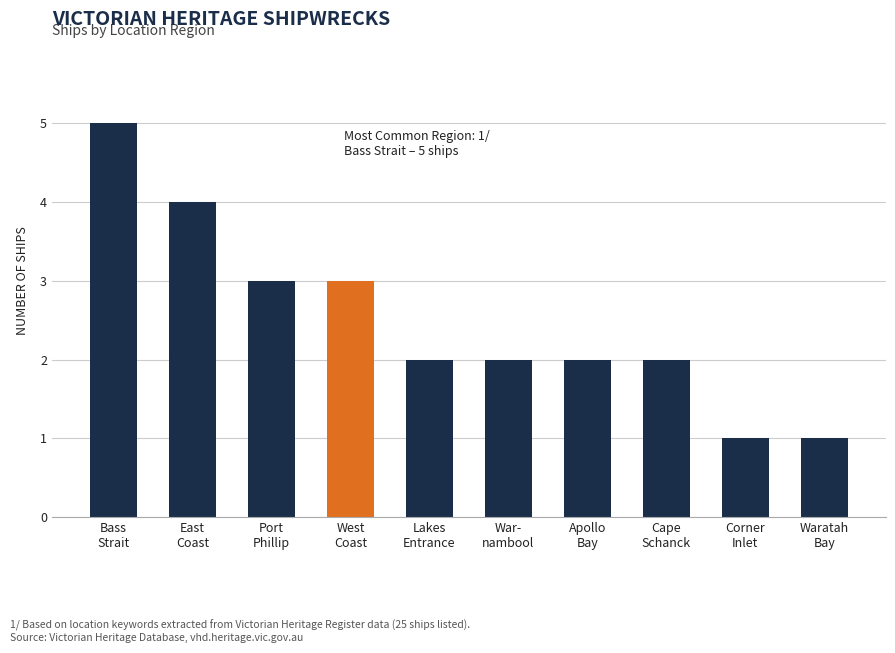

What is the label of the 2nd bar from the left?

East
Coast